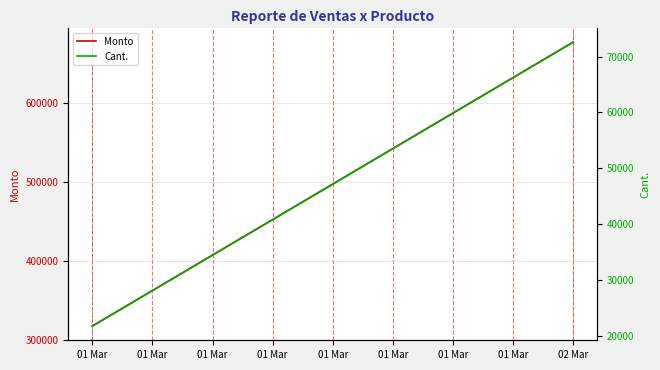

Between 02 Mar and 01 Mar, which is larger?

02 Mar